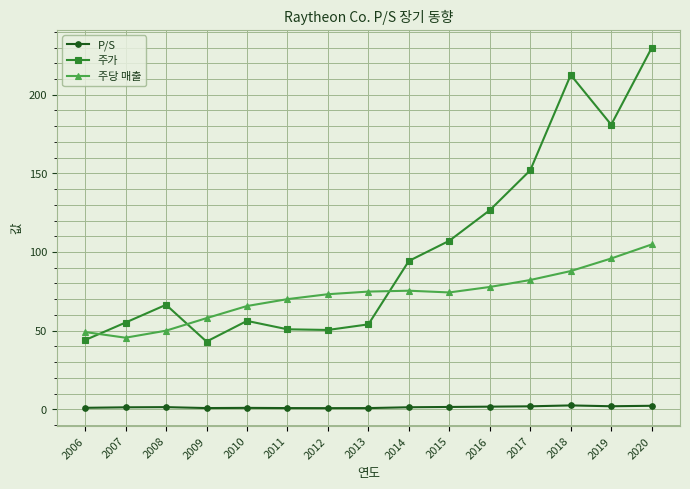

List the series in order of their peak value, highest first.

주가, 주당 매출, P/S